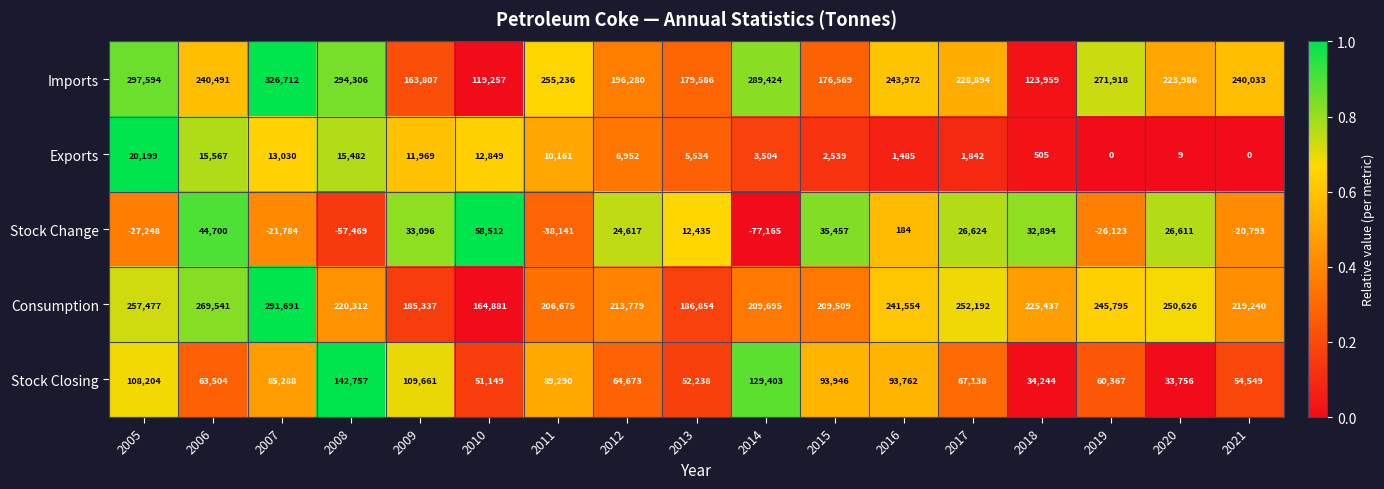

At how many categories does at least one series exceed 0?

17